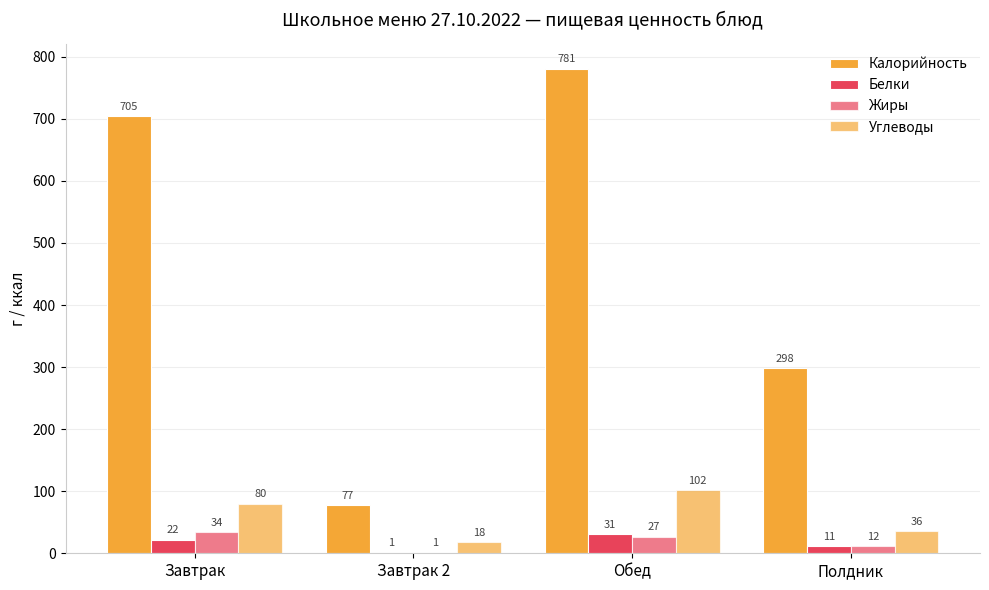

How many Углеводы values are between 36 and 102?

3